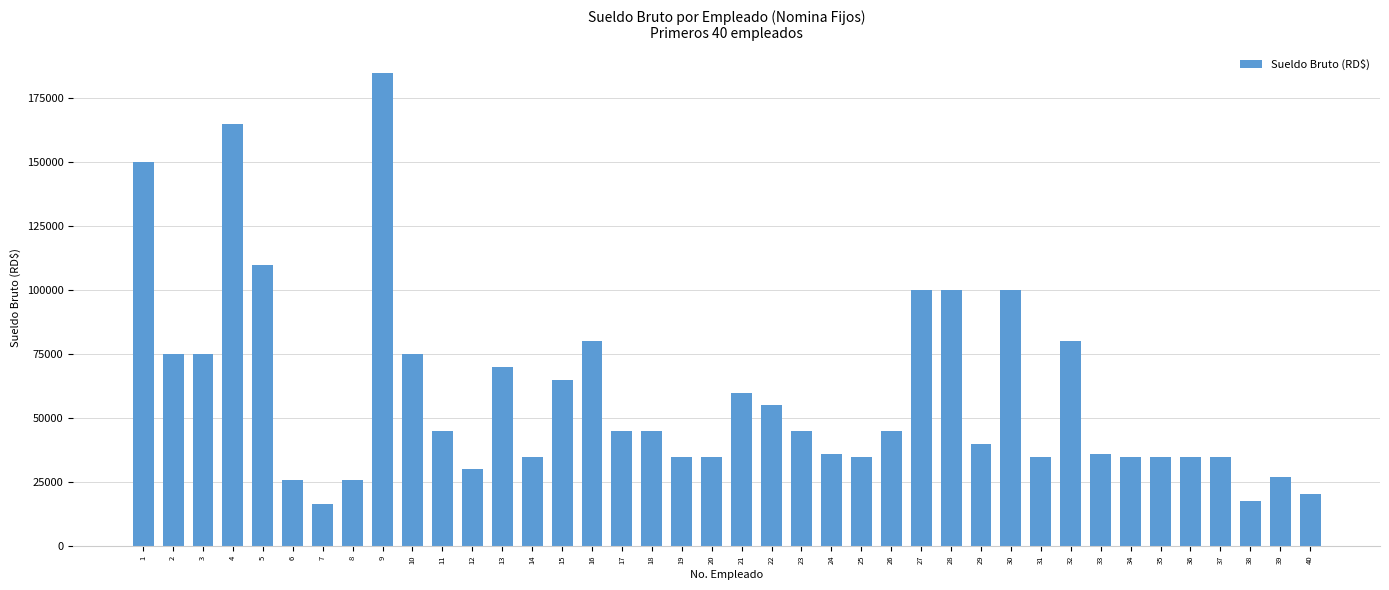

Reading right to left, extract all data points from this chart.

40=20500	39=27000	38=17500	37=35000	36=35000	35=35000	34=35000	33=36000	32=80000	31=35000	30=100000	29=40000	28=100000	27=100000	26=45000	25=35000	24=36000	23=45000	22=55000	21=60000	20=35000	19=35000	18=45000	17=45000	16=80000	15=65000	14=35000	13=70000	12=30000	11=45000	10=75000	9=185000	8=26000	7=16500	6=26000	5=110000	4=165000	3=75000	2=75000	1=150000